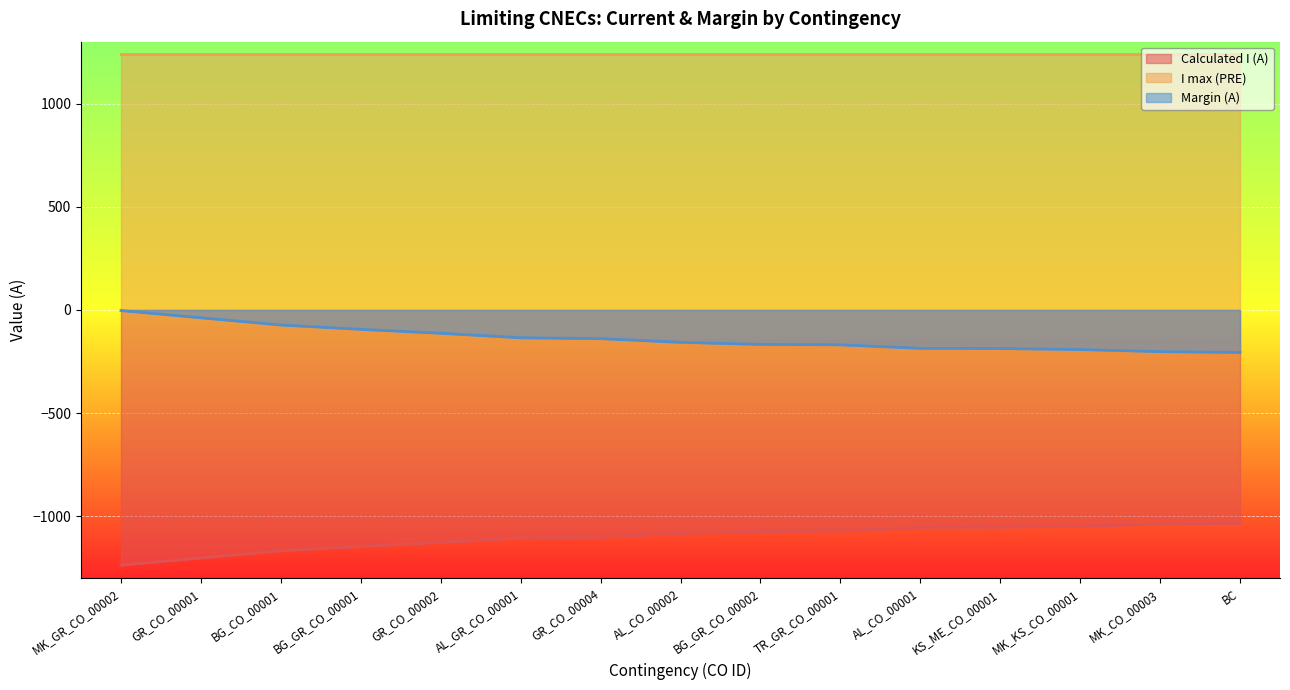

Which series has the widest spread of values?

Calculated I (A)